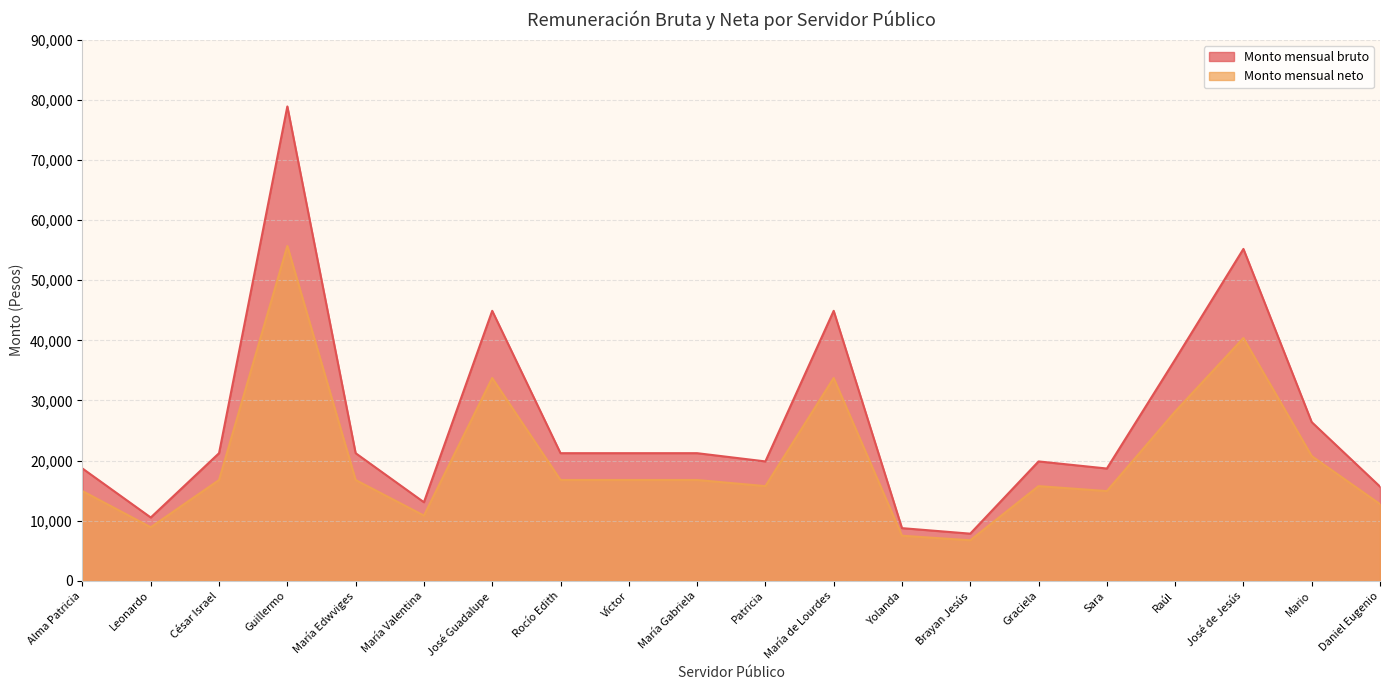

Where is Monto mensual neto nearest to the value 31221?

José Guadalupe